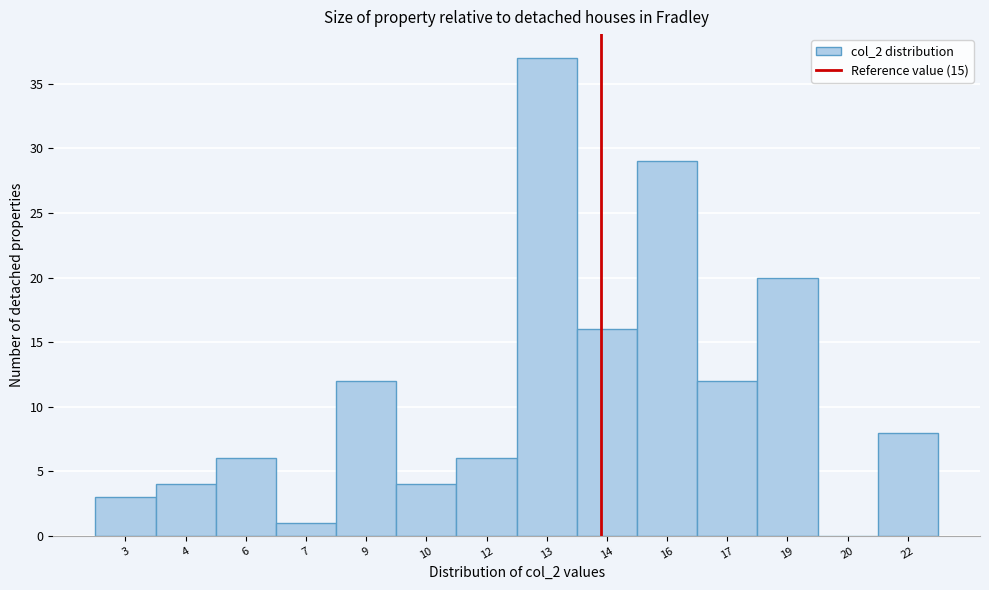

Reading left to right, transcribe all the data shown in this chart.

3=3	4=4	6=6	7=1	9=12	10=4	12=6	13=37	14=16	16=29	17=12	19=20	20=0	22=8